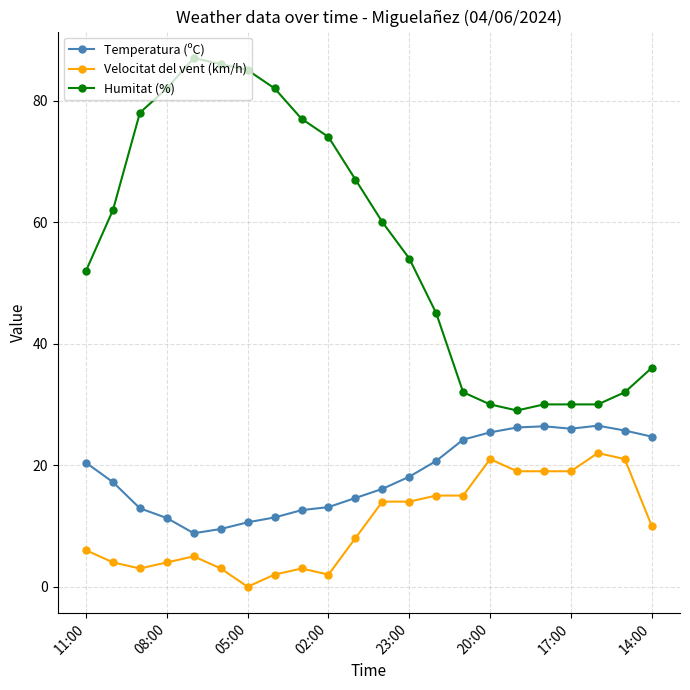

True or false: Velocitat del vent (km/h) has more than 1 interior local peaks.

True